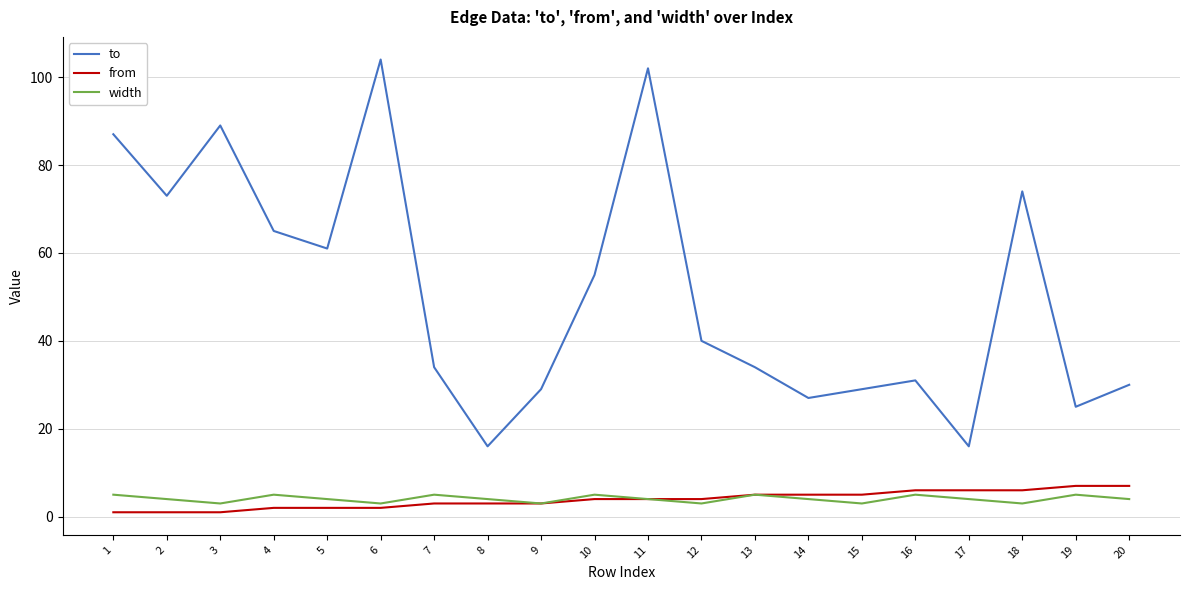

What is the difference between the second highest and minimum values in the to series?

86